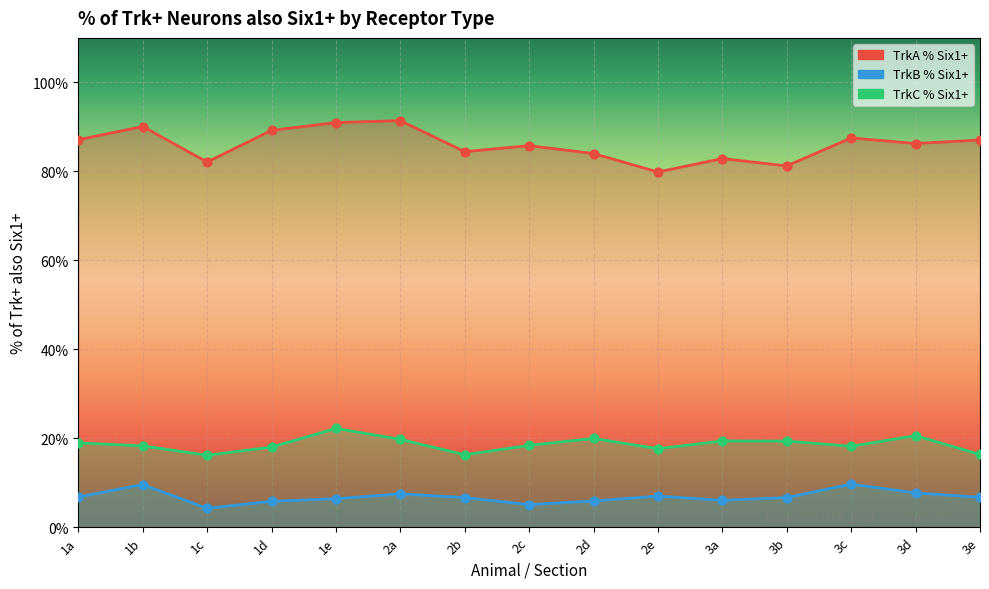

Which series has the widest spread of Y values?

TrkA % Six1+